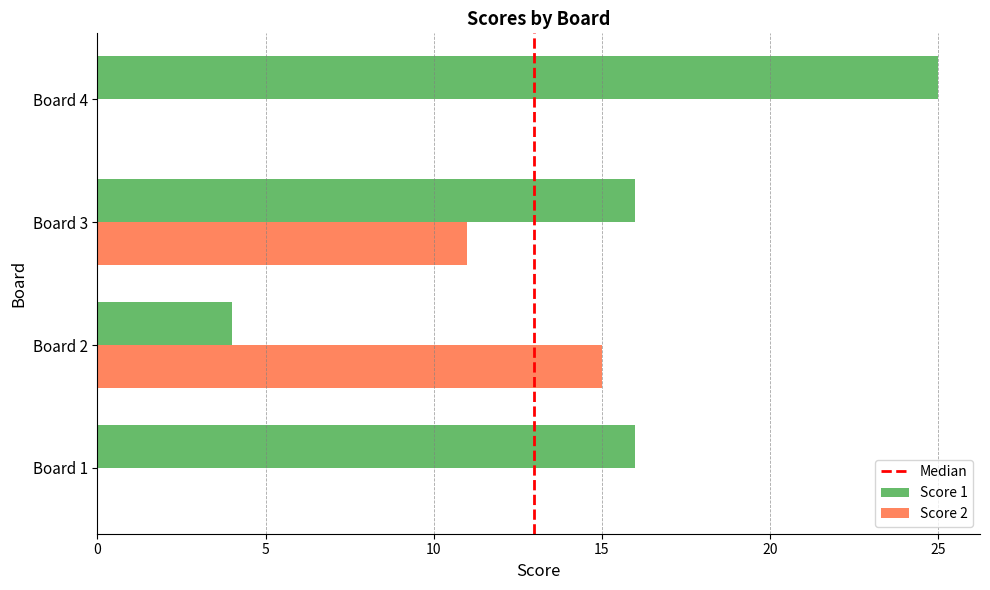

Is the value of Score 2 at Board 3 greater than the value of Score 1 at Board 2?

Yes